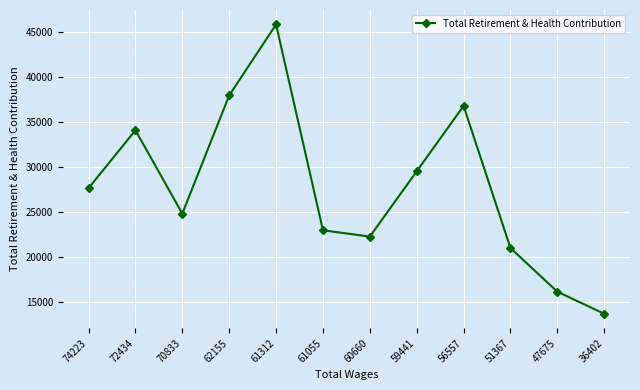

What value does the data have at 36402?

13719